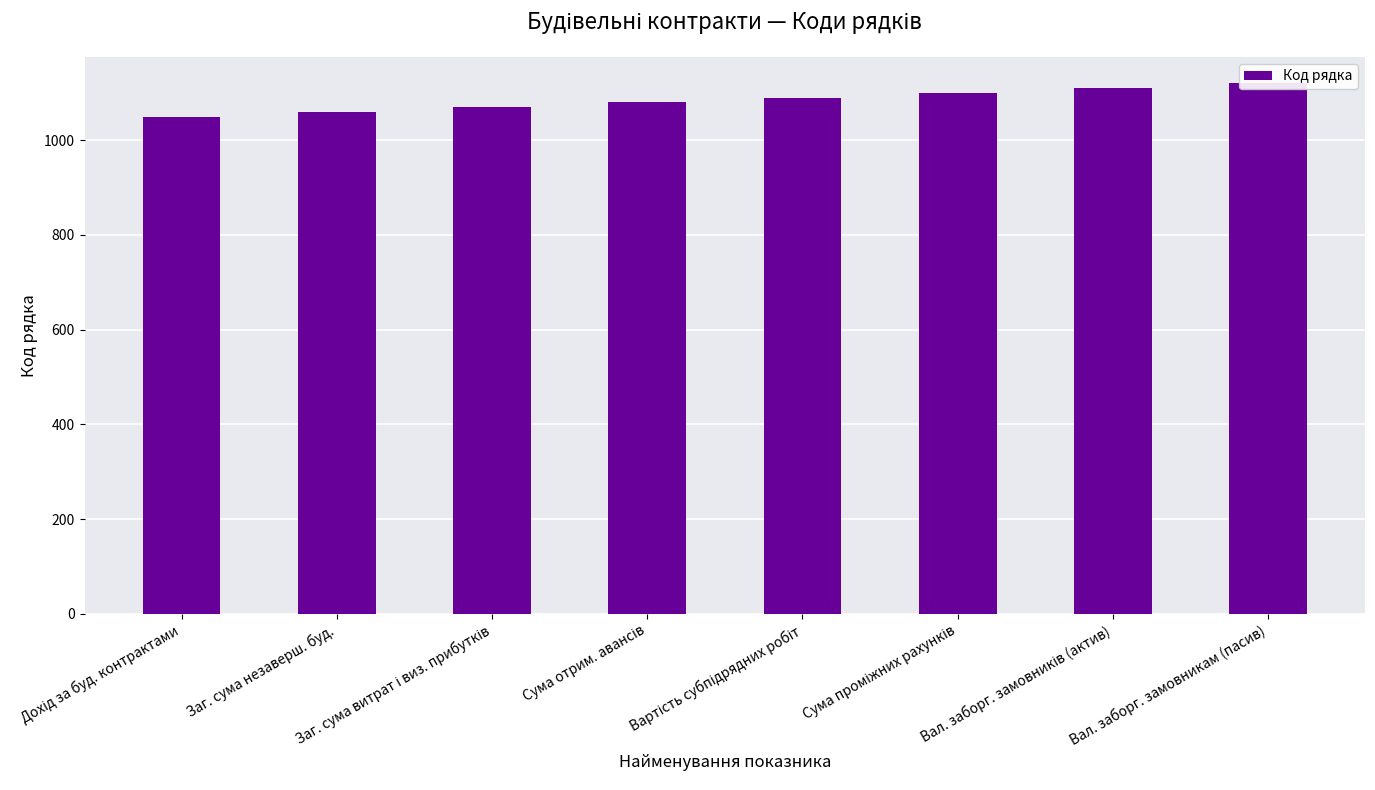

Is it true that the value at Вартість субпідрядних робіт is 1862?

False